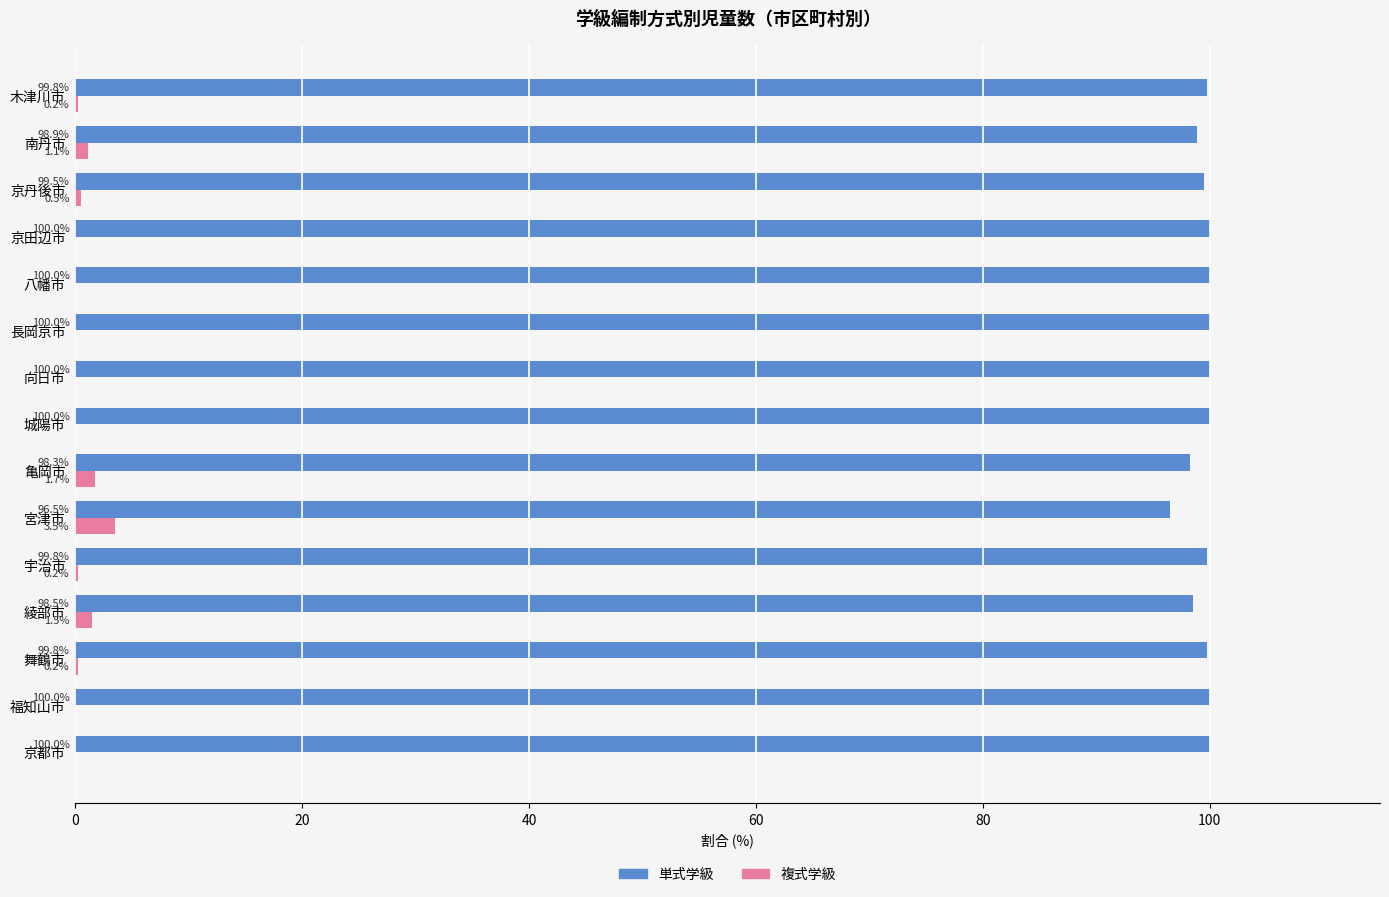

Which category has the highest value in the 複式学級 series?

宮津市